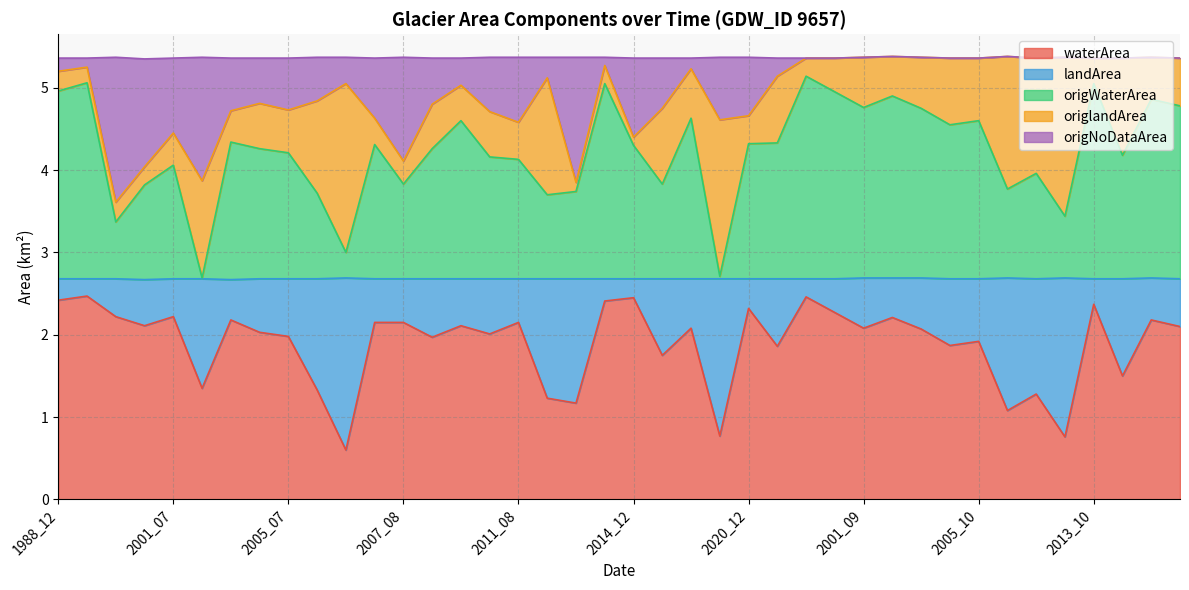

What position from the right is 2001_12?

35